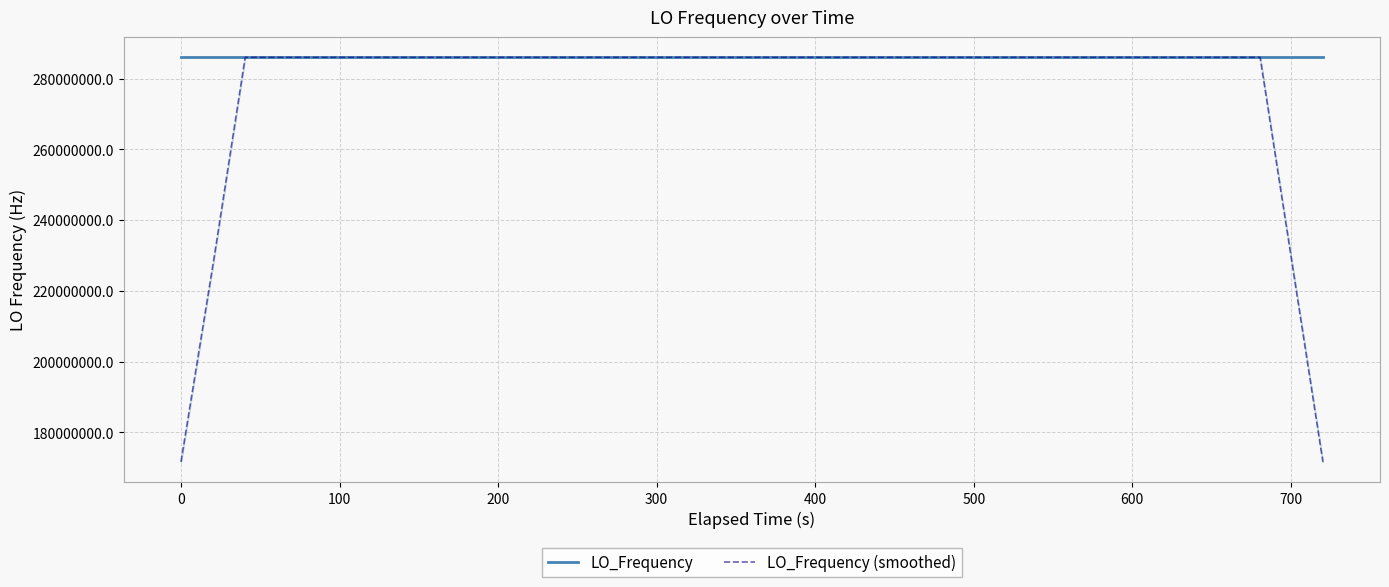

What is the lowest value of the LO_Frequency (smoothed) series?

171628198.2